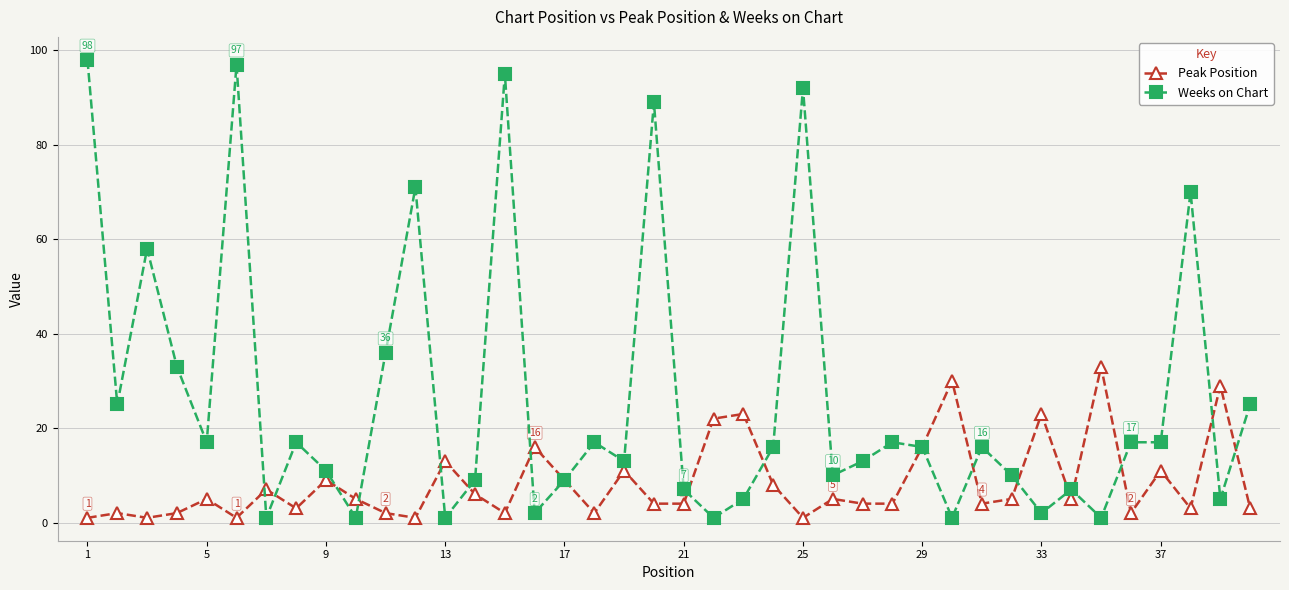

What is the maximum value shown in the chart?

98